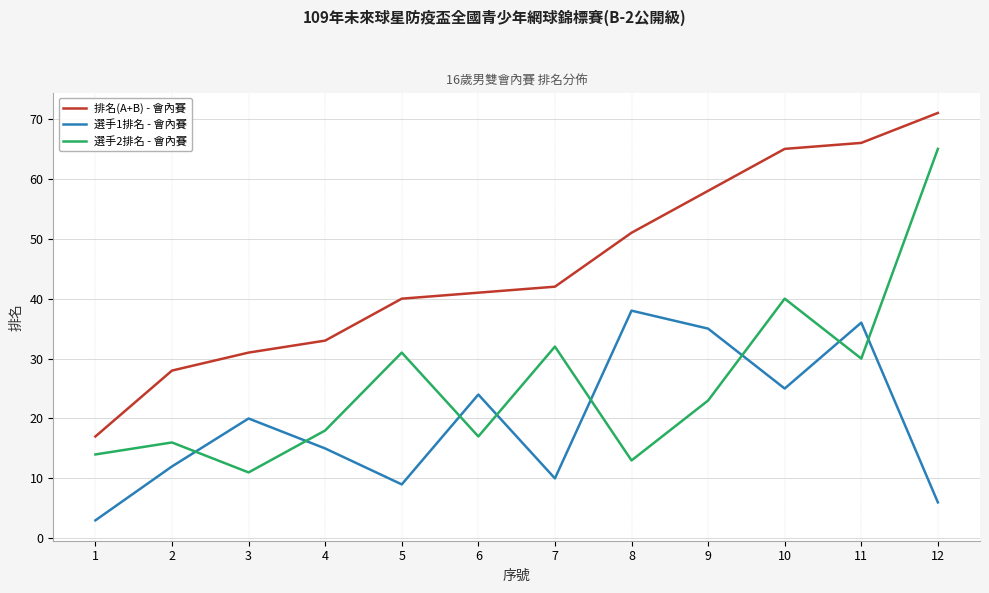

Which category has the lowest value in the 選手2排名 - 會內賽 series?

3